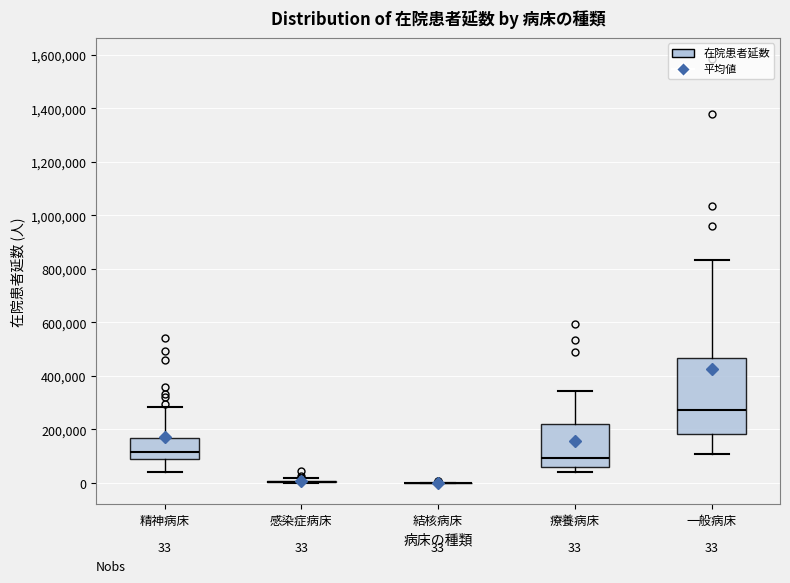

Comparing the boxes themselves (not the whiskers), which one is the tallest?

一般病床